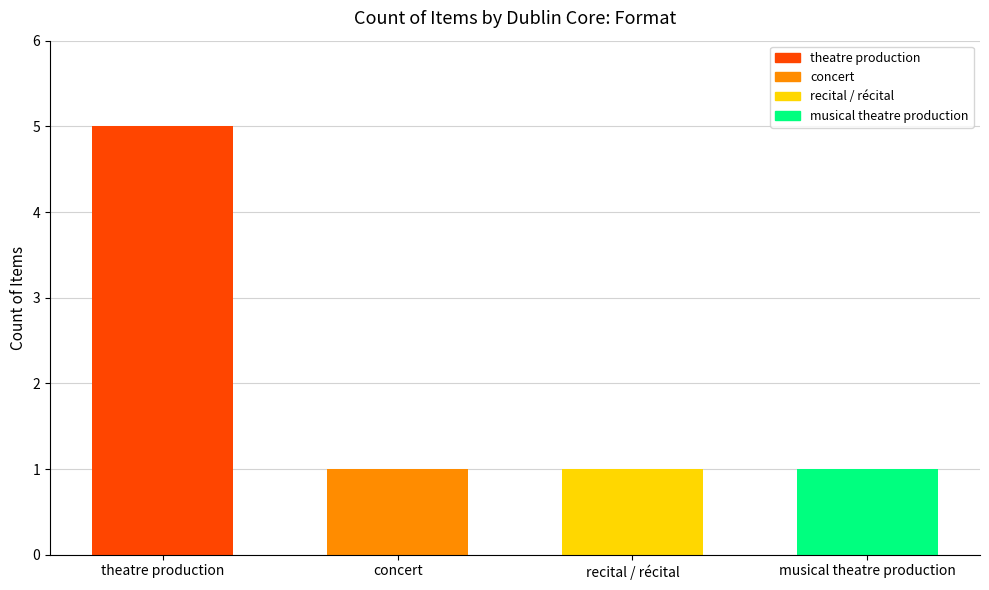

Reading left to right, extract all data points from this chart.

5	1	1	1